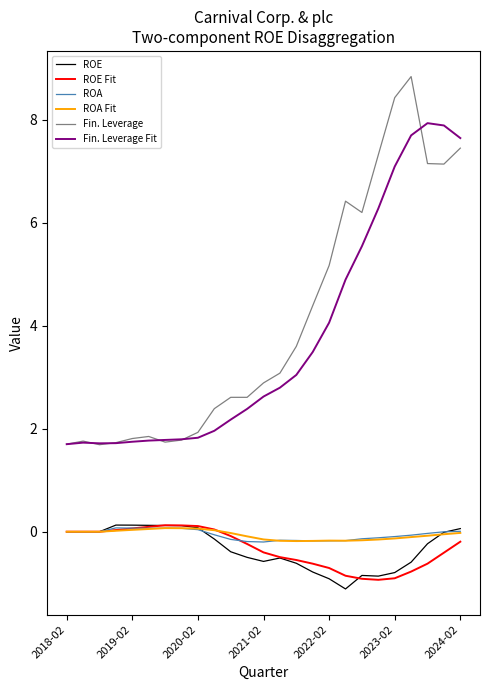

What is the maximum value shown in the chart?

8.8